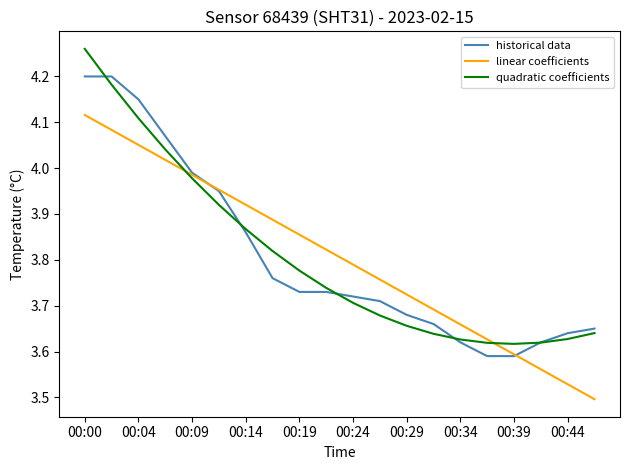

Rank the series by their maximum value, from lowest to highest.

linear coefficients, historical data, quadratic coefficients